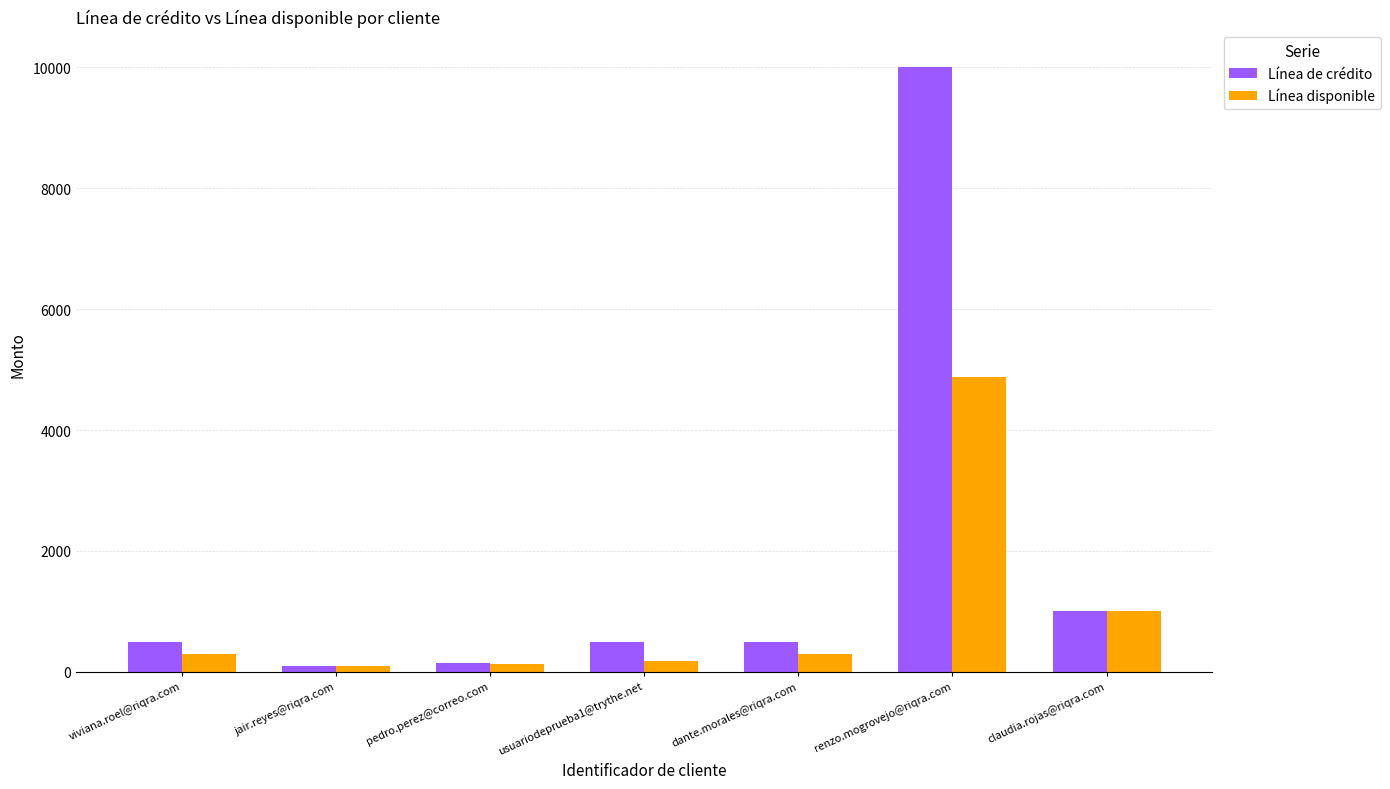

How many data points in Línea de crédito are less than 500?

2